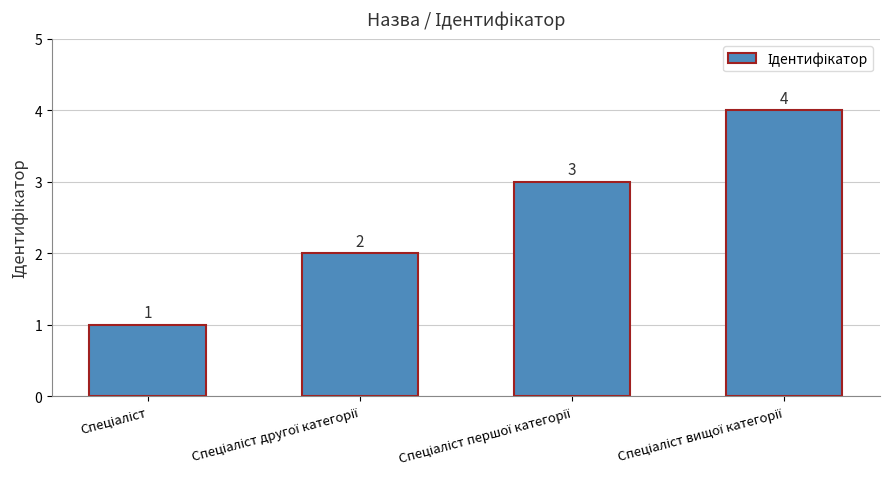

What is the value of the 4th bar from the left?

4